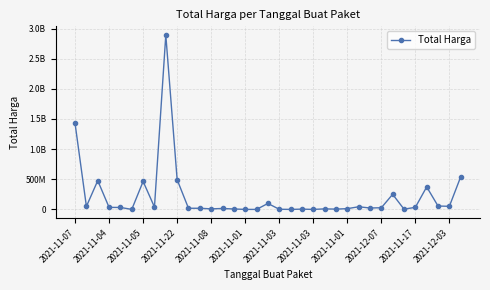

How many points are higher than both their immediate neighbors (excluding endpoints)?

10